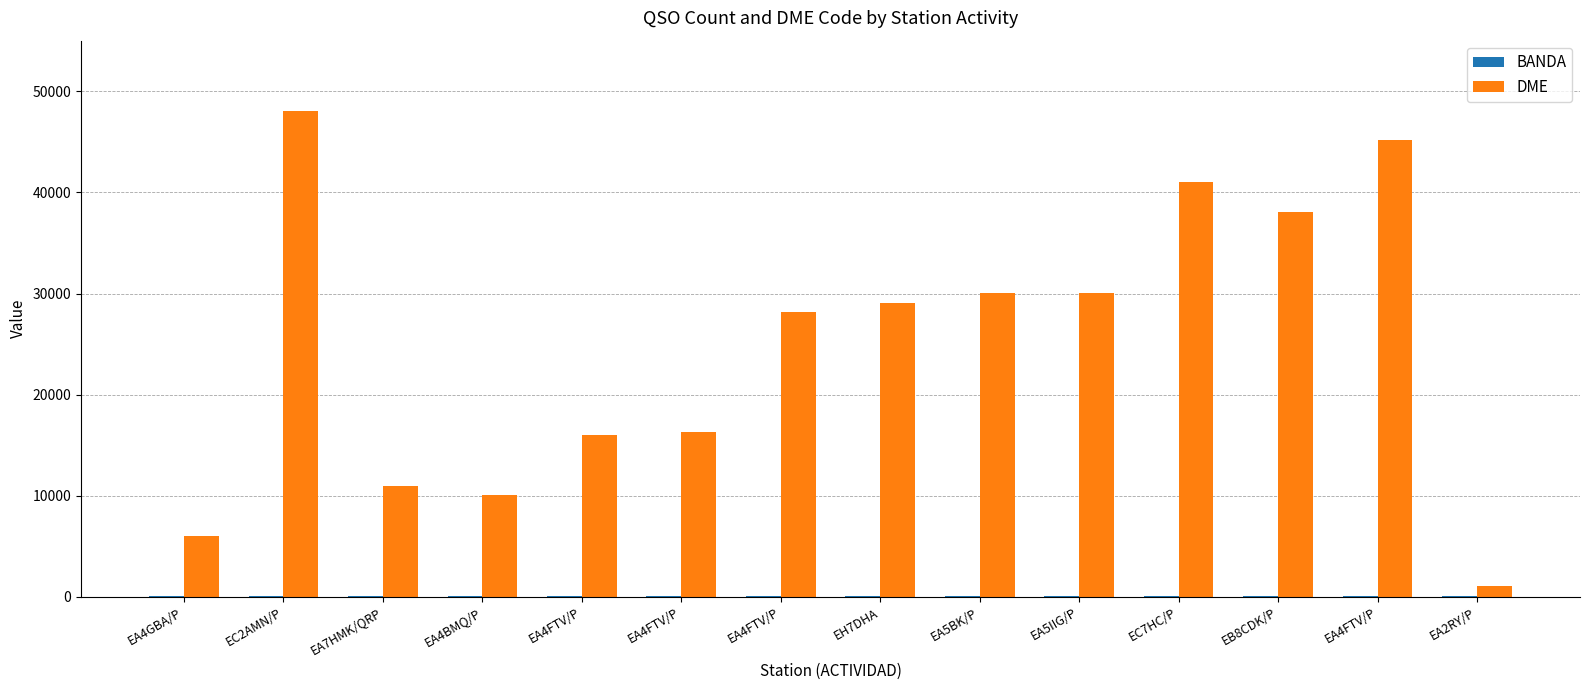

Where is BANDA nearest to the value 40?

EA4GBA/P